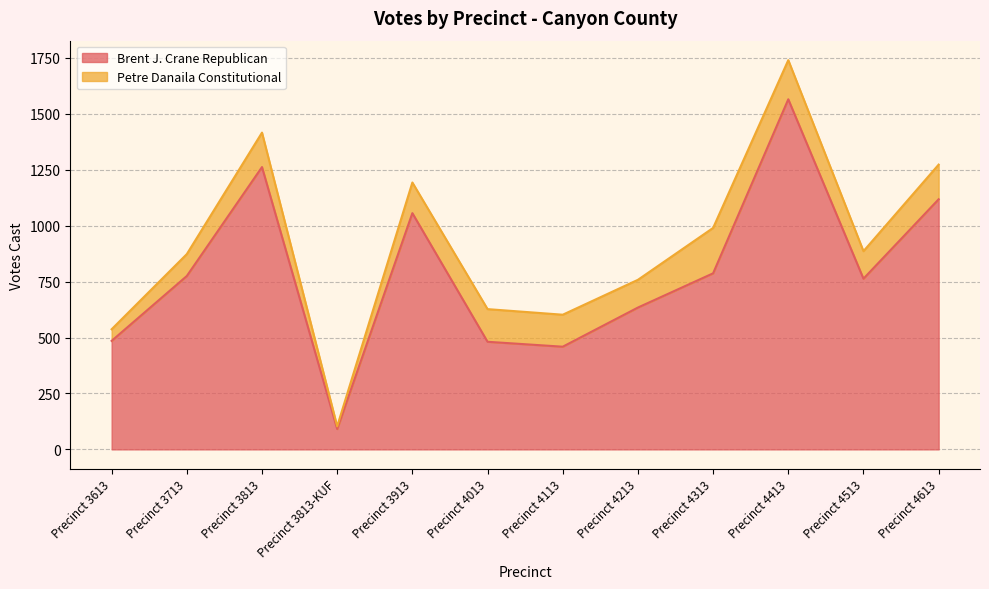

What is the ratio of the value at Precinct 3613 to the value at Precinct 4113?

1.1